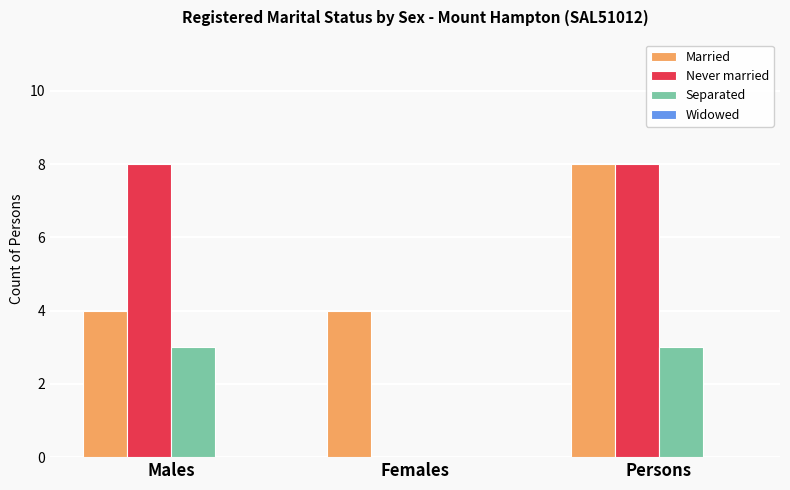

Reading left to right, extract all data points from this chart.

Married: Males=4	Females=4	Persons=8
Never married: Males=8	Females=0	Persons=8
Separated: Males=3	Females=0	Persons=3